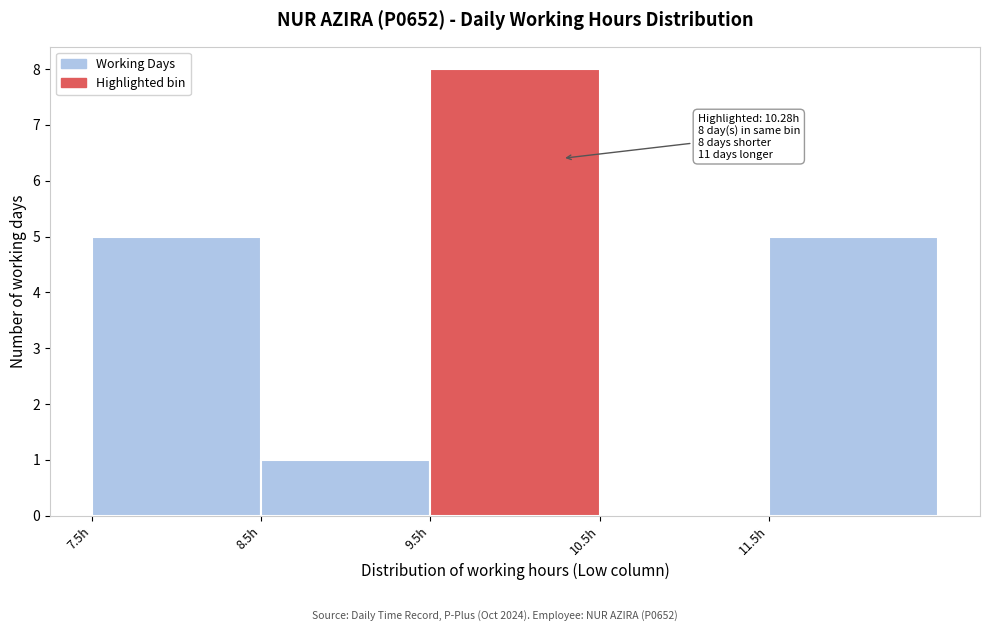

Which range on the x-axis has the tallest bar?

9.5 to 10.5